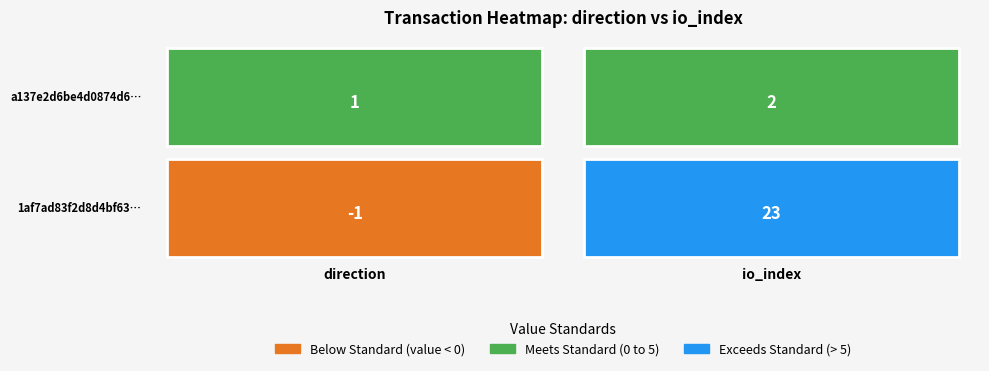

Is the value of a137e2d6be4d0874d63e5e7b0b484d7d814b24d at -1 greater than the value of 1af7ad83f2d8d4bf63b099c725cd52dc4e15bb4 at -1?

Yes